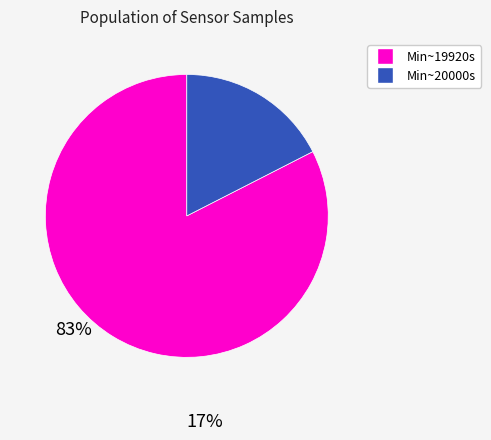

Is there a majority slice in this chart?

Yes